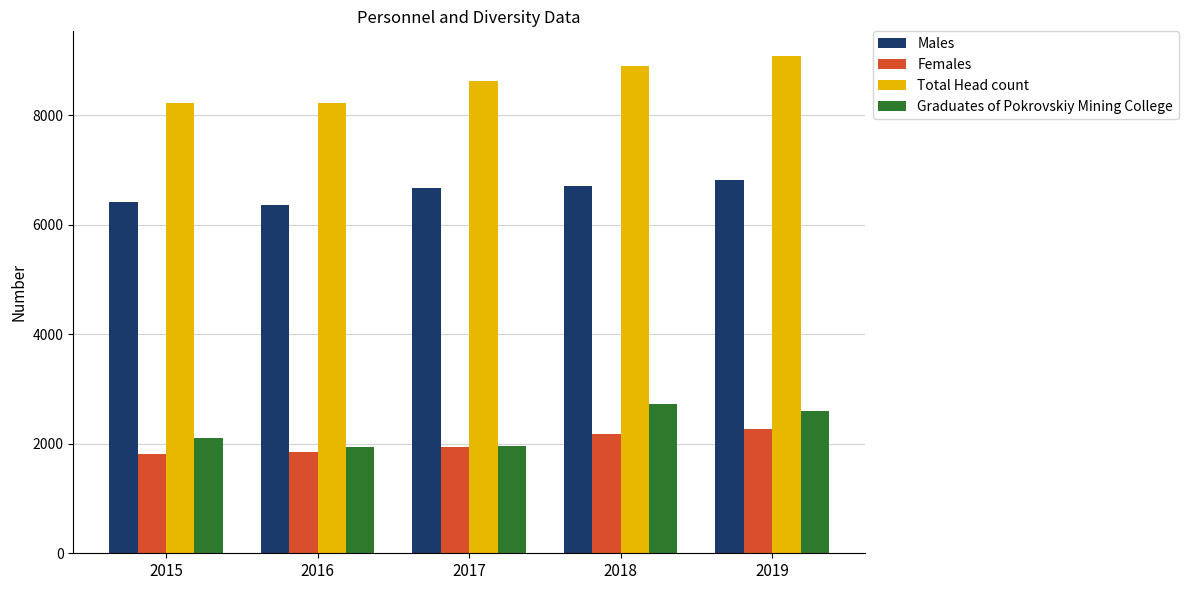

What is the average value of the Males series?

6597